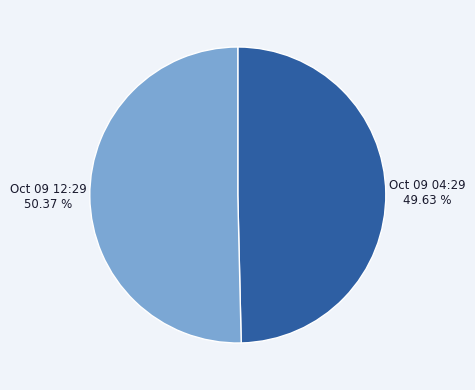

Is there a majority slice in this chart?

Yes